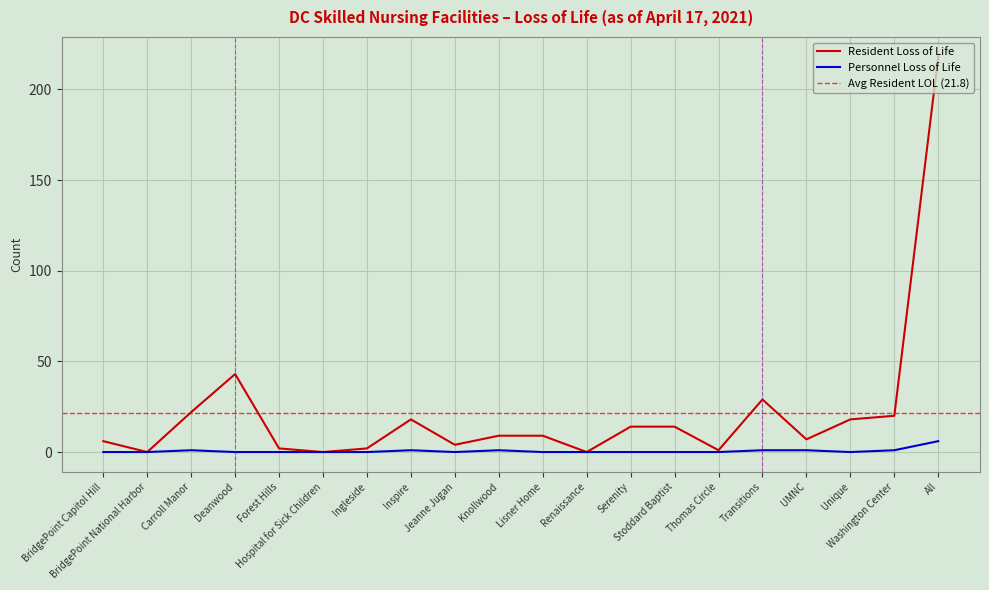

True or false: Personnel Loss of Life and Resident Loss of Life cross at least once.

False